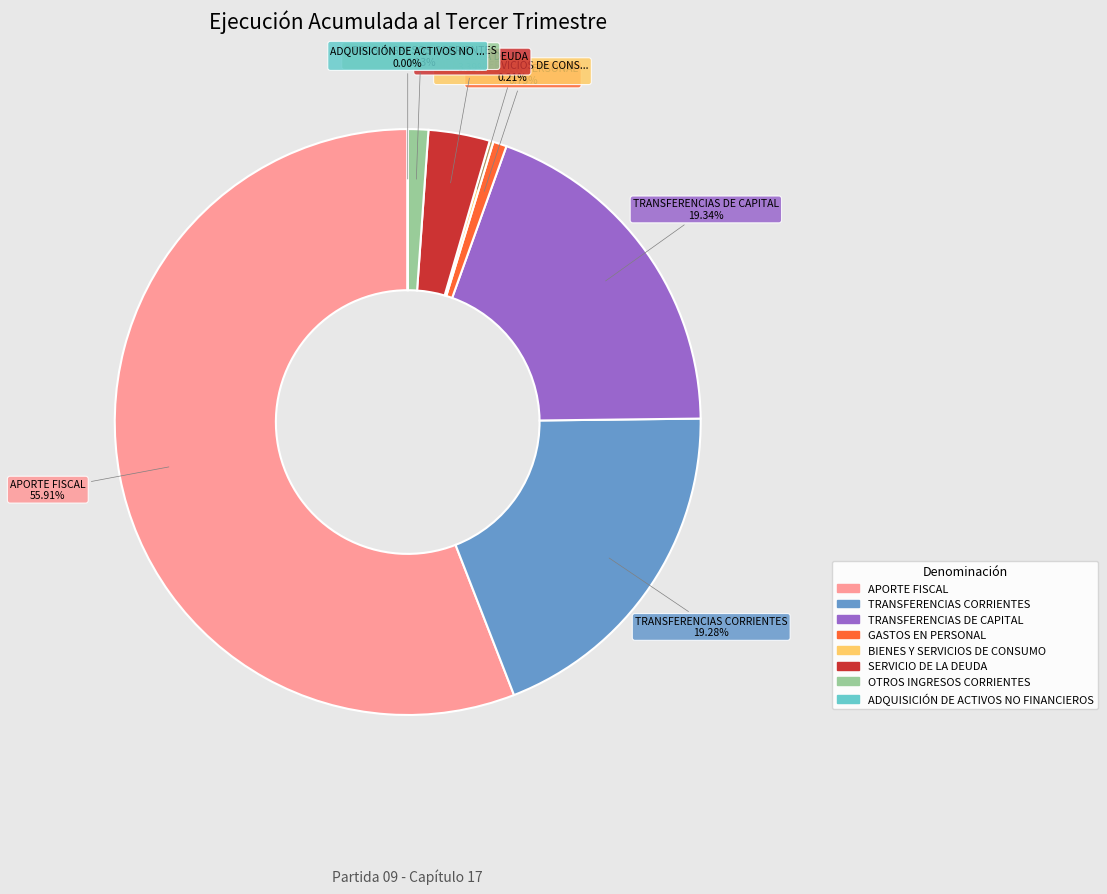

Between OTROS INGRESOS CORRIENTES and TRANSFERENCIAS DE CAPITAL, which is larger?

TRANSFERENCIAS DE CAPITAL